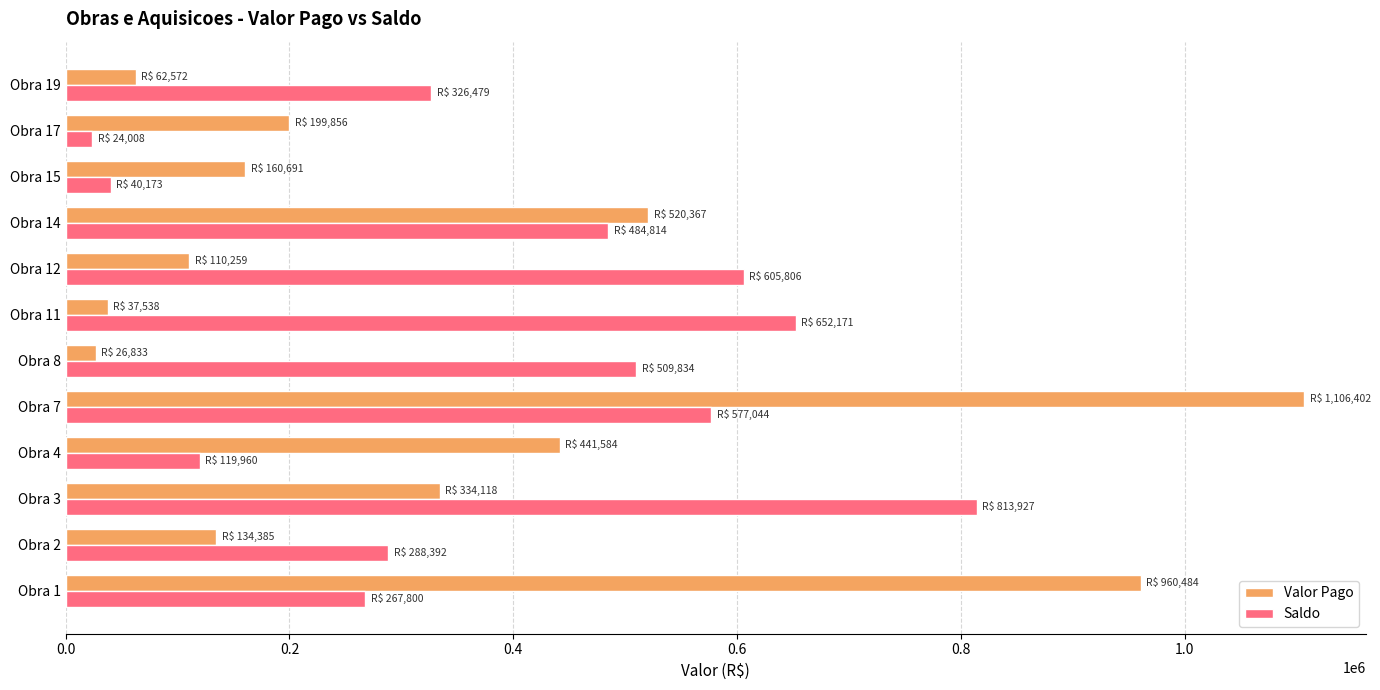

What is the difference between the highest and lowest values at Obra 19?

263906.5